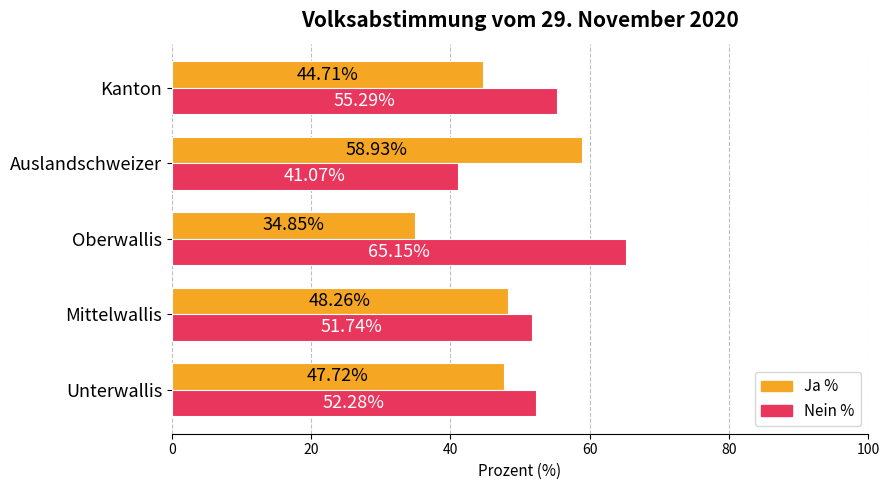

Rank the categories by Nein % value from lowest to highest.

Auslandschweizer, Mittelwallis, Unterwallis, Kanton, Oberwallis